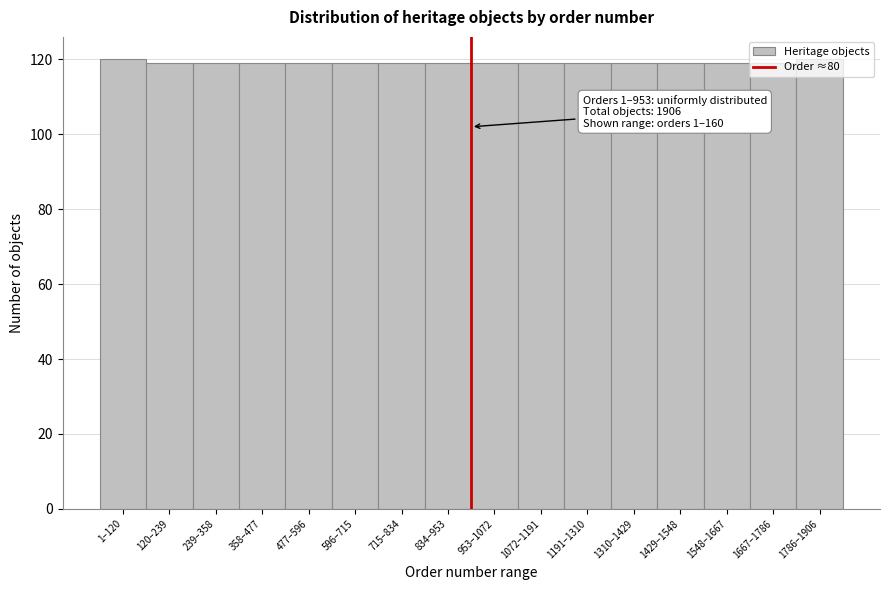

What is the sum of all values?

1906